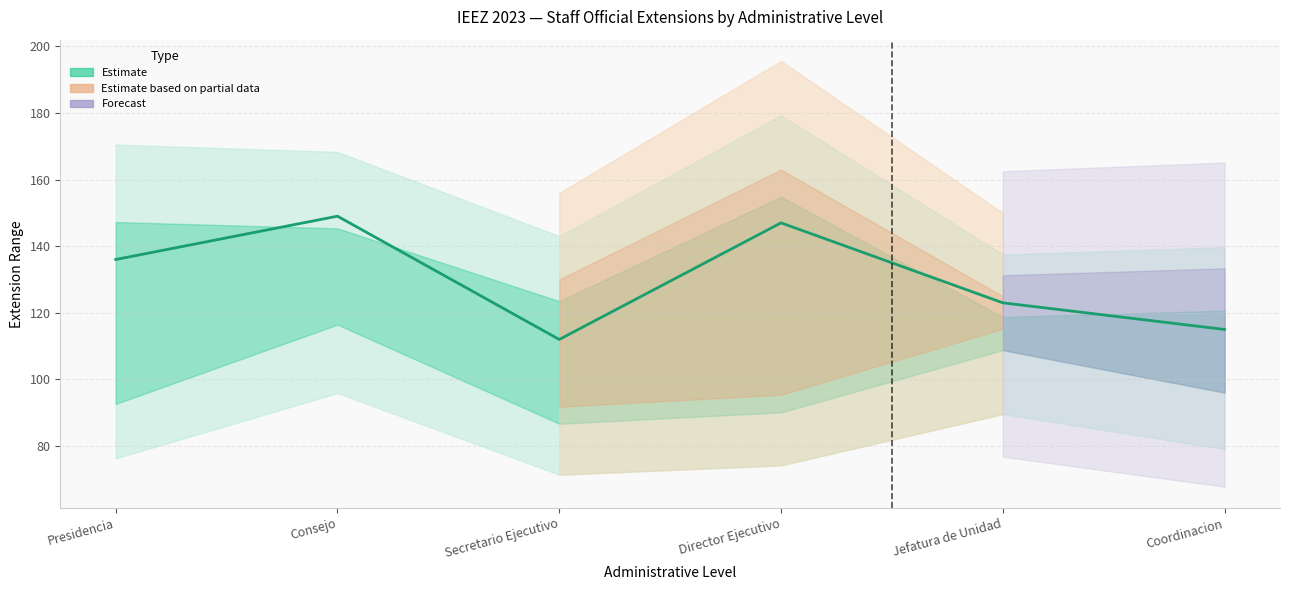

Reading right to left, extract all data points from this chart.

115	123	147	112	149	136